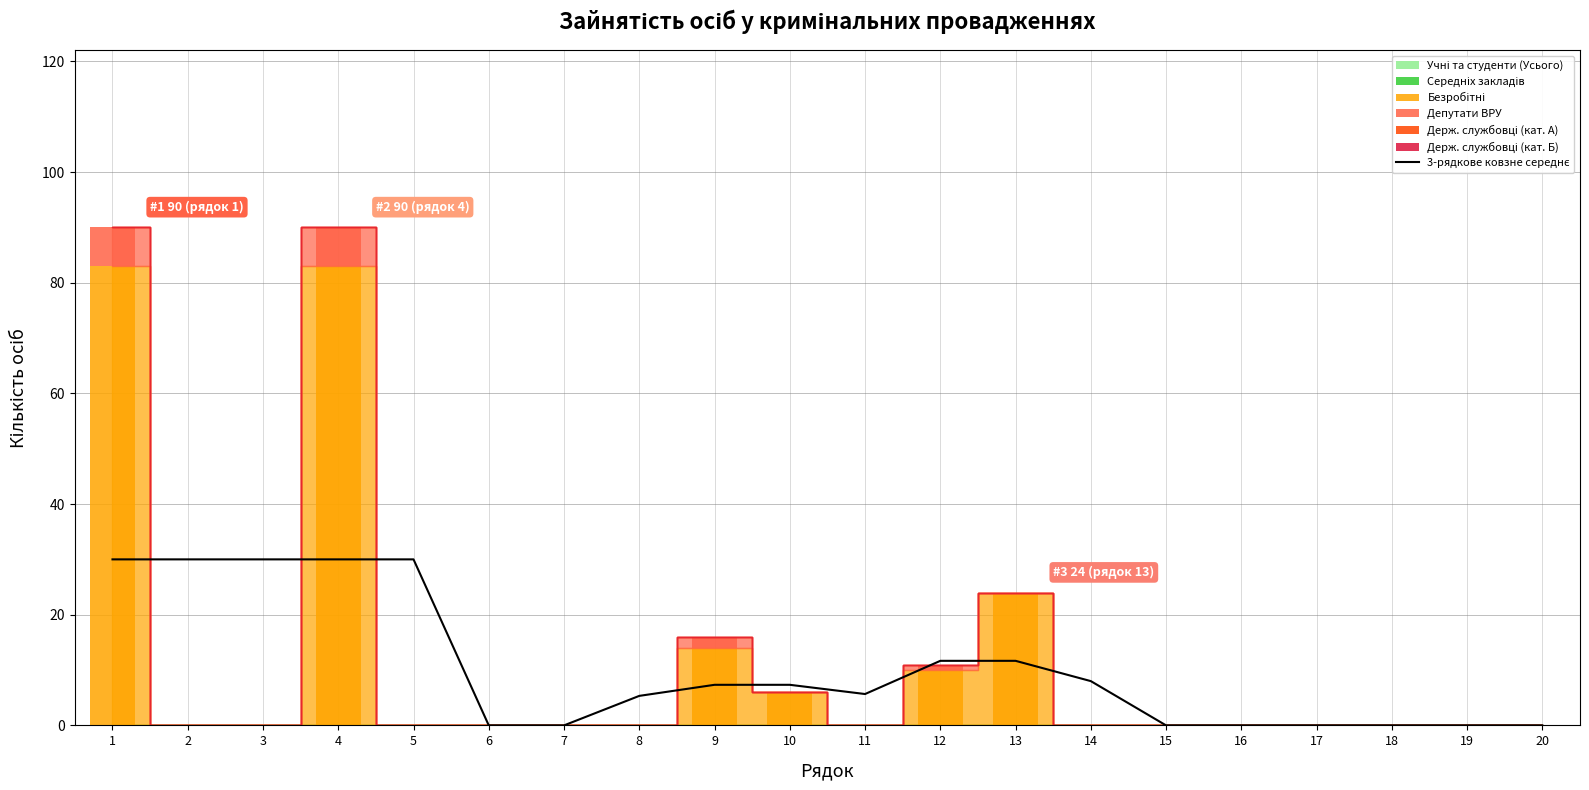

Rank the categories by value from lowest to highest.

6, 7, 15, 16, 17, 18, 19, 20, 8, 11, 9, 10, 14, 12, 13, 1, 2, 3, 4, 5